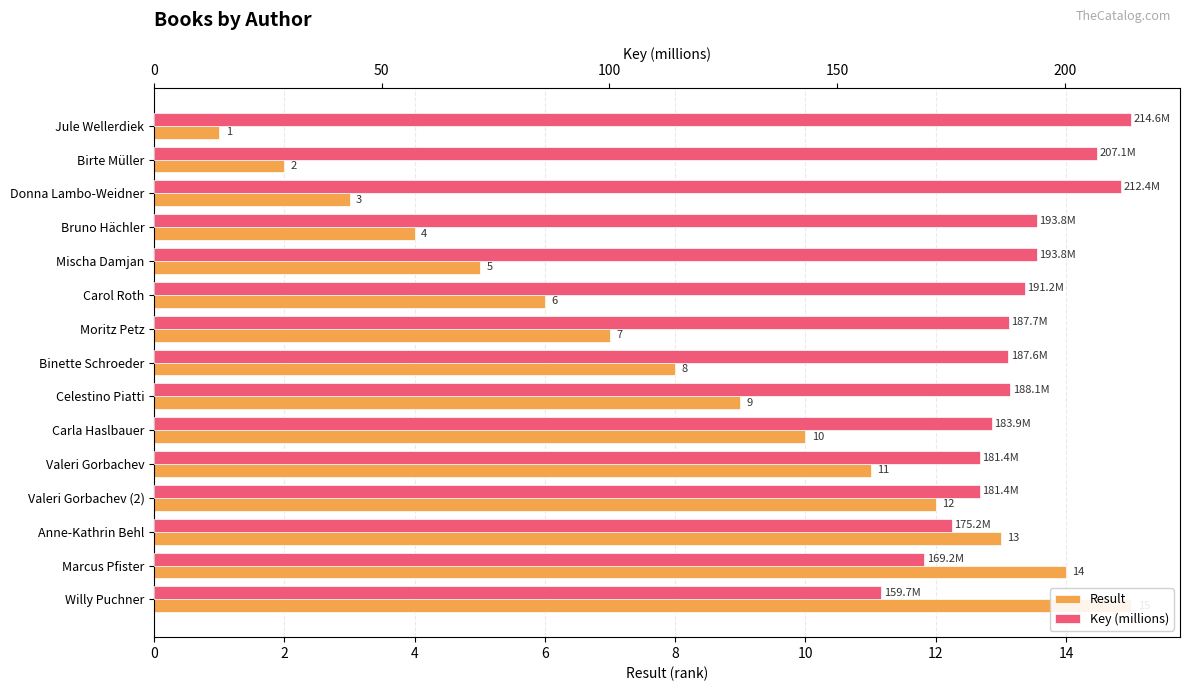

What is the label of the 9th bar from the right?

Moritz Petz